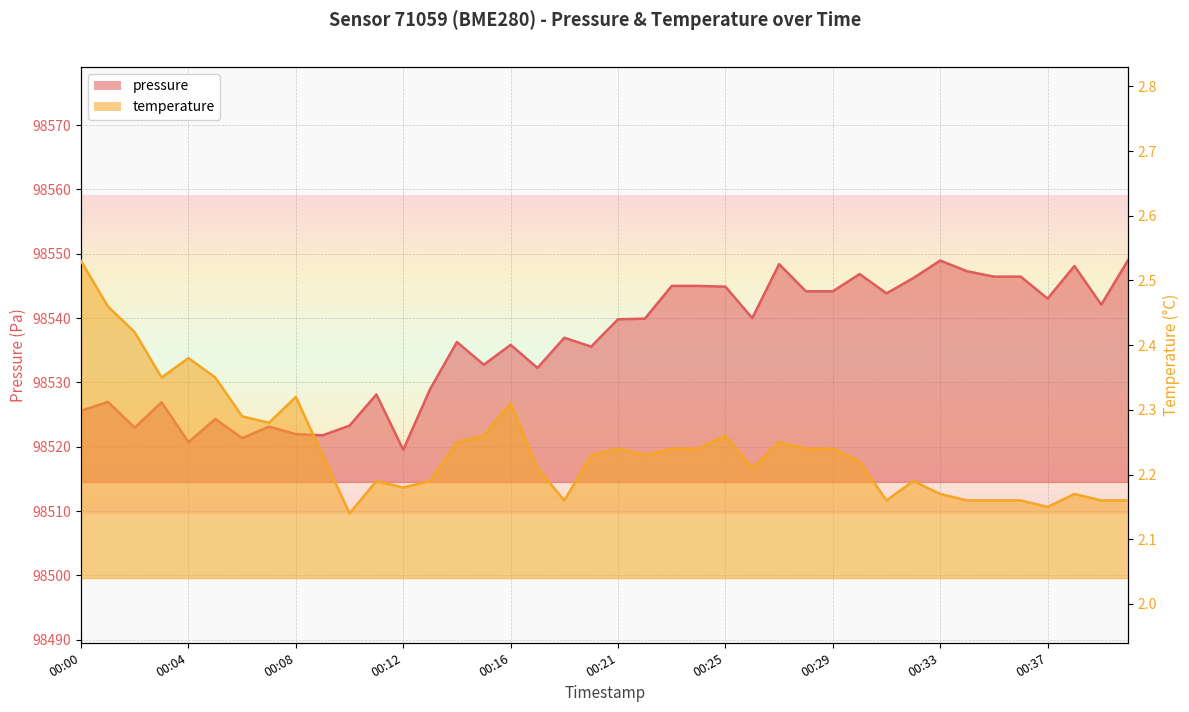

What are all the series names shown in the legend?

pressure, temperature